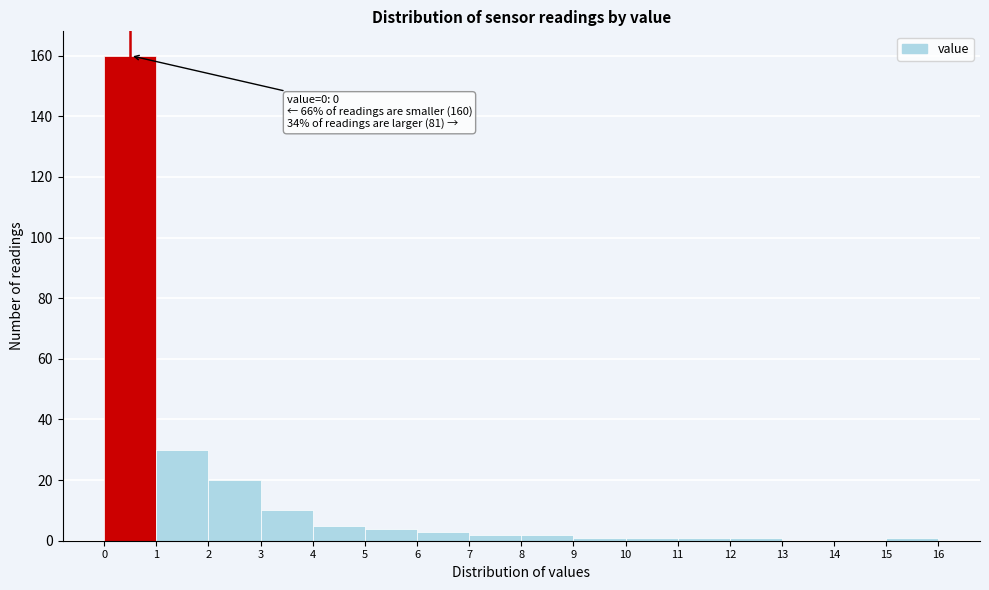

Which range on the x-axis has the tallest bar?

0 to 1